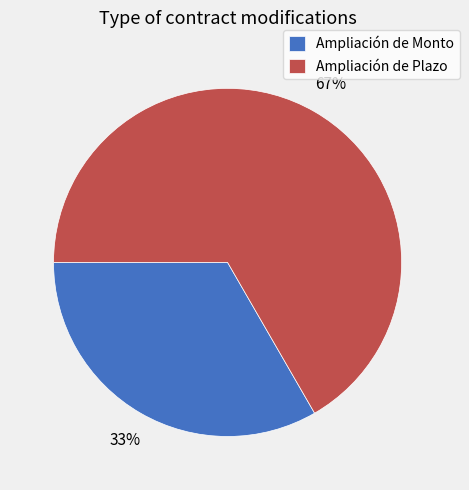

Approximately how many times larger is the value at Ampliación de Plazo compared to Ampliación de Monto?

2.0